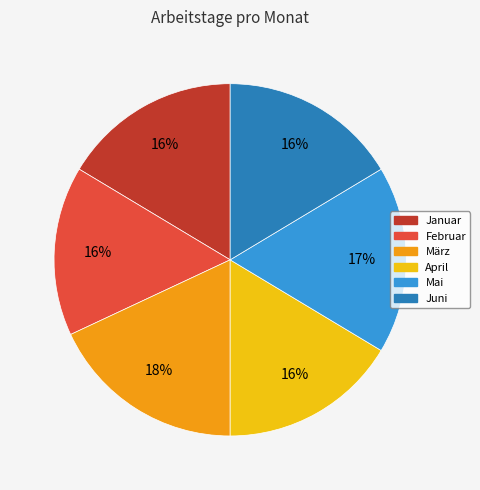

To the nearest percent, what is the difference between the largest and smallest slice percentages?

2%